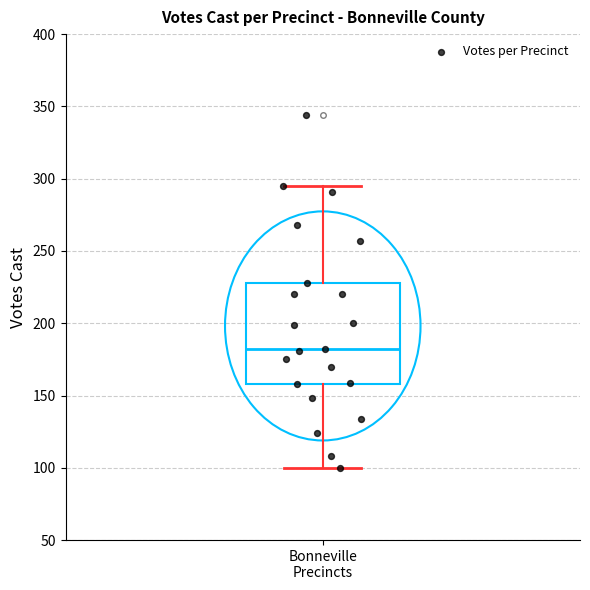

Where is the lower edge of the box for Bonneville Precincts on the y-axis? The values are not printed on the chart, so give them approximately, as read against the axis.

160